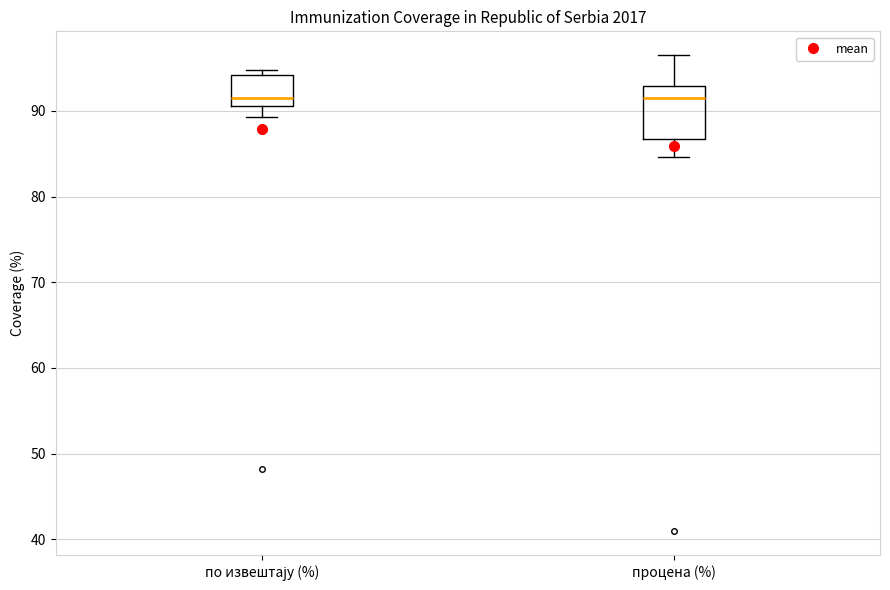

Reading left to right, transcribe this box plot: for each box, give where its median line is, the range the box spans, and where its two whiskers end, as read against the y-axis. The values are not printed on the chart, so give them approximately, as read against the axis.

по извештају (%): median 91 (just above the box's lower edge), box 91 to 94, whiskers 89 to 95
процена (%): median 92, box 87 to 93, whiskers 85 to 97